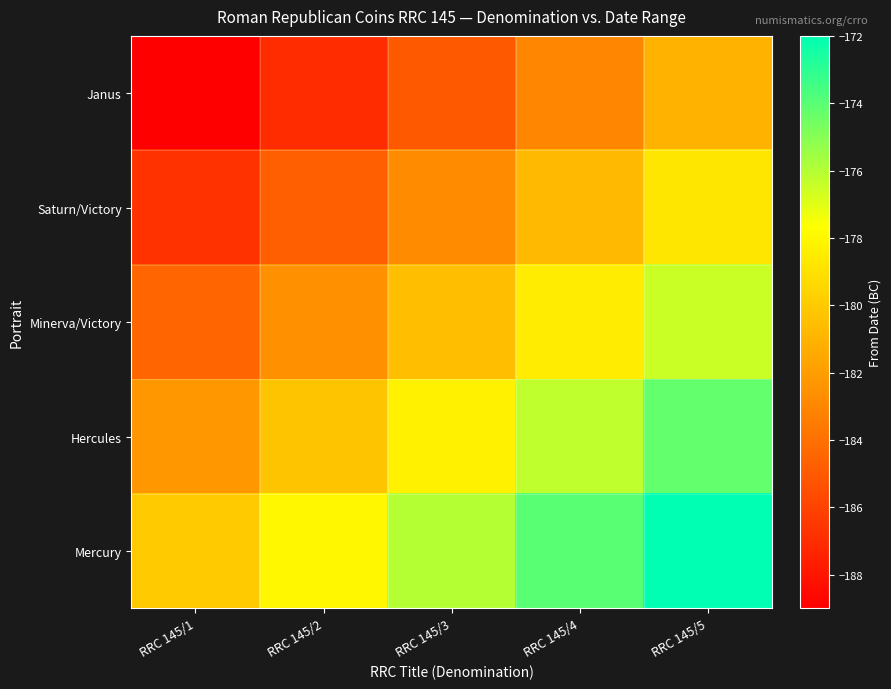

What is the spread (max minus min) of values at RRC 145/5?

9.0